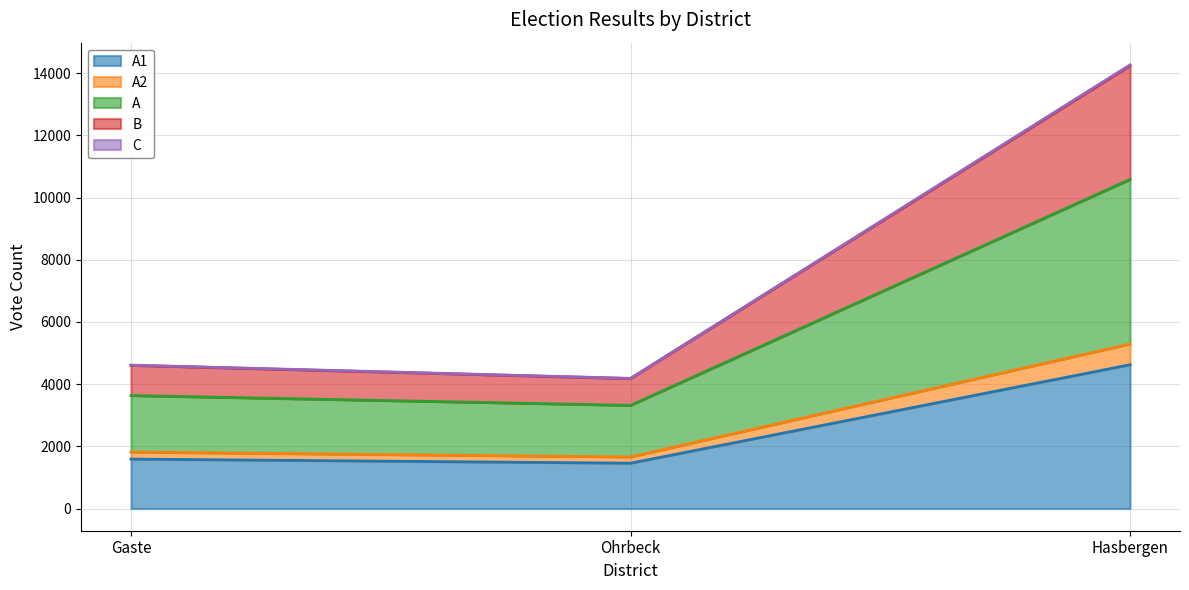

What is the greatest value displayed?

14267